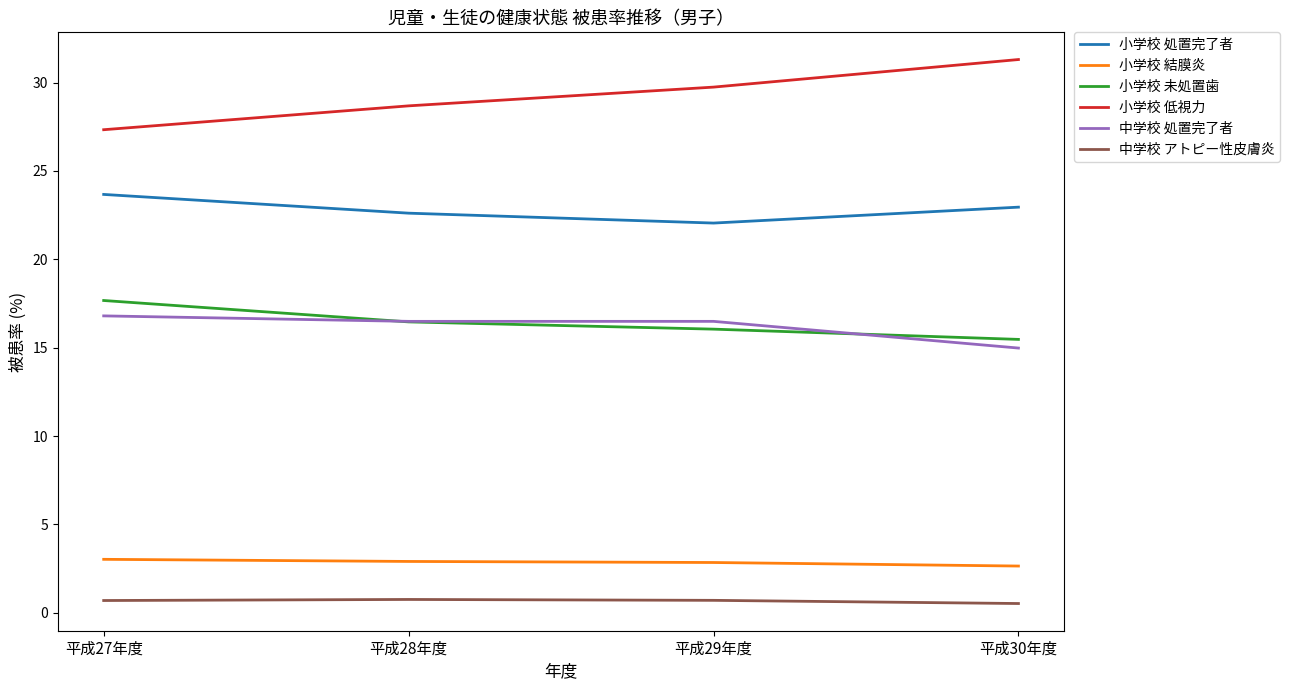

What is the total value across all series at 平成29年度?

87.9